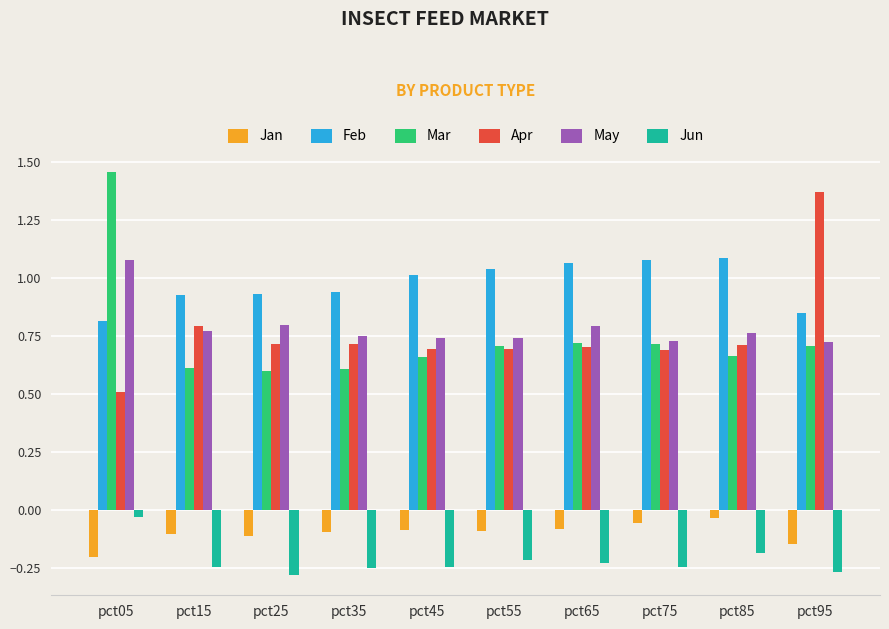

How many data points in Feb are above 1?

5